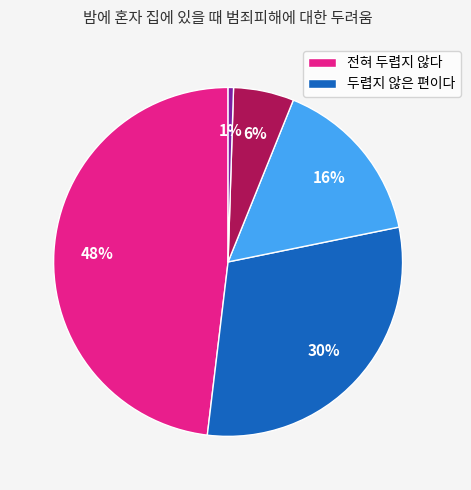

How many segments does this pie chart have?

5